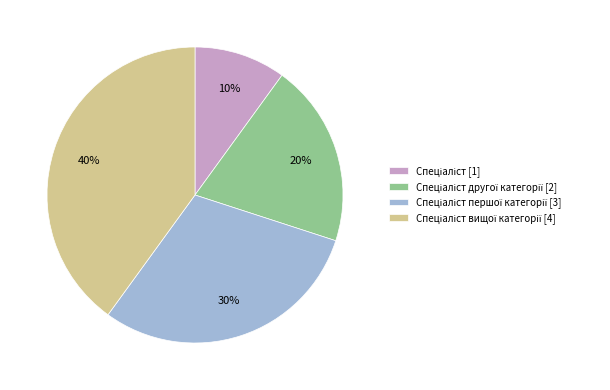

To the nearest percent, what is the average slice percentage?

25%